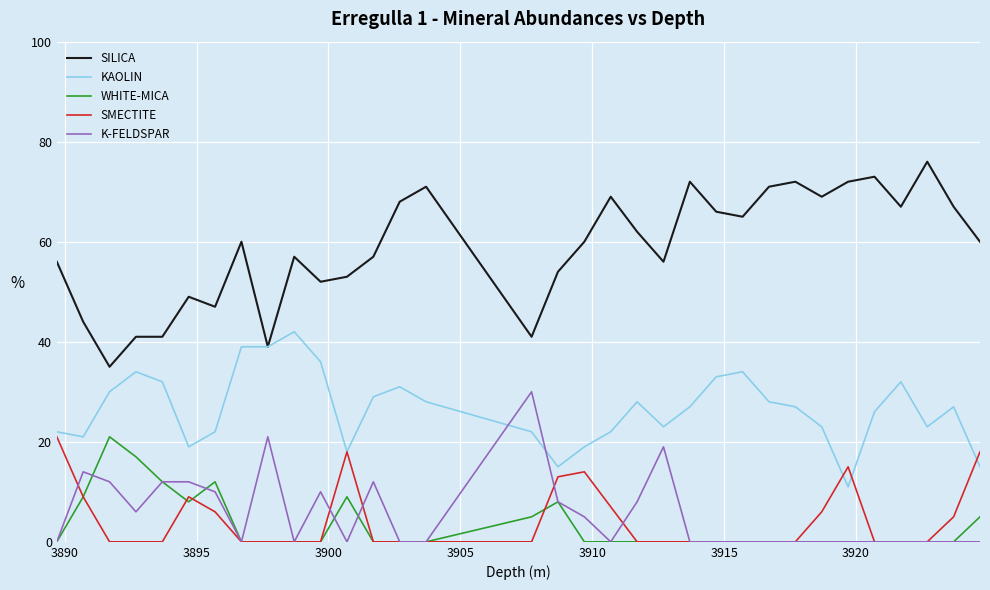

Does the chart have visible grid lines?

Yes